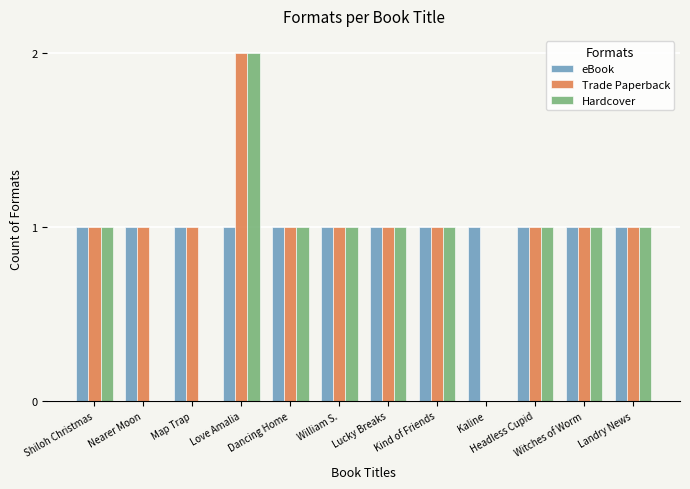

Reading left to right, extract all data points from this chart.

eBook: Shiloh Christmas=1	Nearer Moon=1	Map Trap=1	Love Amalia=1	Dancing Home=1	William S.=1	Lucky Breaks=1	Kind of Friends=1	Kaline=1	Headless Cupid=1	Witches of Worm=1	Landry News=1
Trade Paperback: Shiloh Christmas=1	Nearer Moon=1	Map Trap=1	Love Amalia=2	Dancing Home=1	William S.=1	Lucky Breaks=1	Kind of Friends=1	Kaline=0	Headless Cupid=1	Witches of Worm=1	Landry News=1
Hardcover: Shiloh Christmas=1	Nearer Moon=0	Map Trap=0	Love Amalia=2	Dancing Home=1	William S.=1	Lucky Breaks=1	Kind of Friends=1	Kaline=0	Headless Cupid=1	Witches of Worm=1	Landry News=1